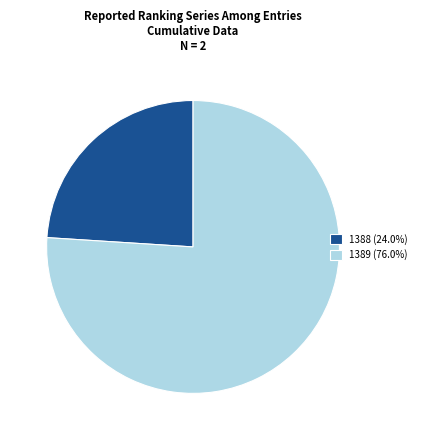

Is there a majority slice in this chart?

Yes